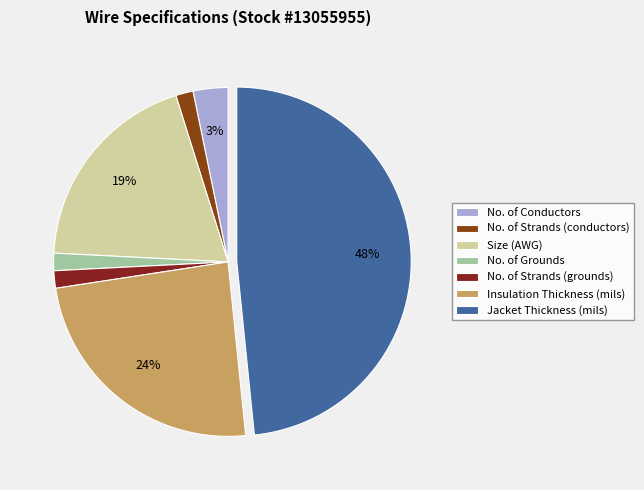

What percentage is the No. of Strands (conductors) slice, to the nearest percent?

2%